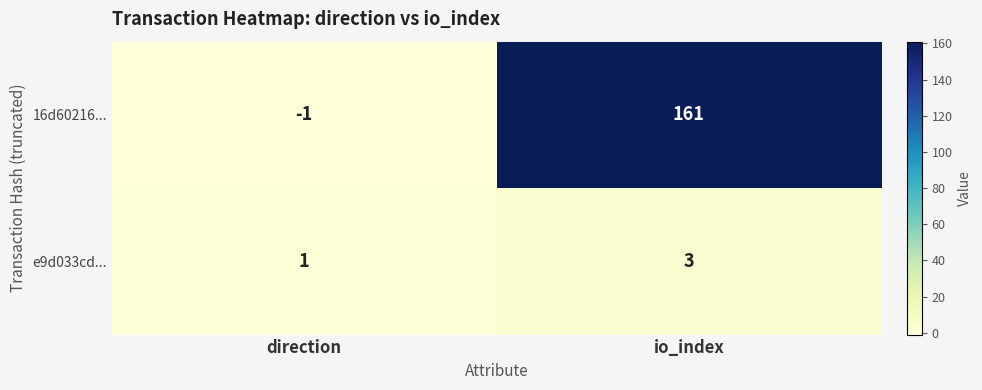

At which category does the chart reach its peak across all series?

io_index